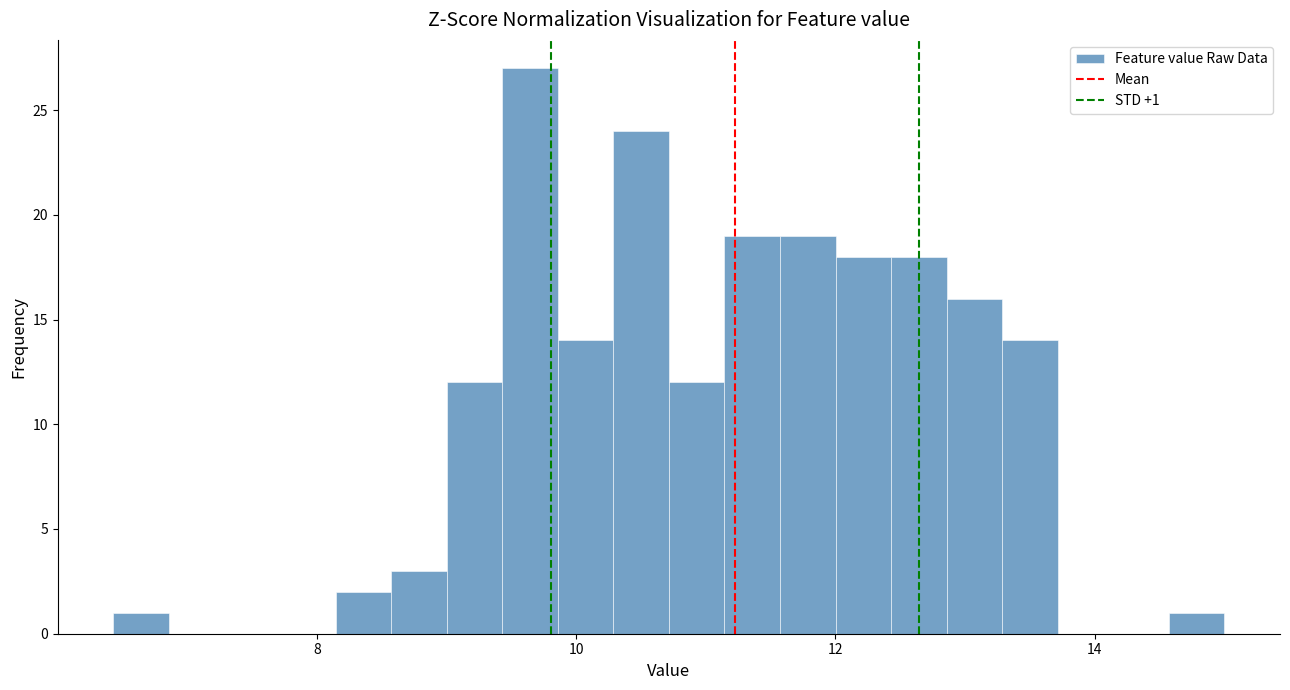

Around what value on the x-axis is the tallest bar? Give the approximate position of its centre, as read against the axis.

9.6